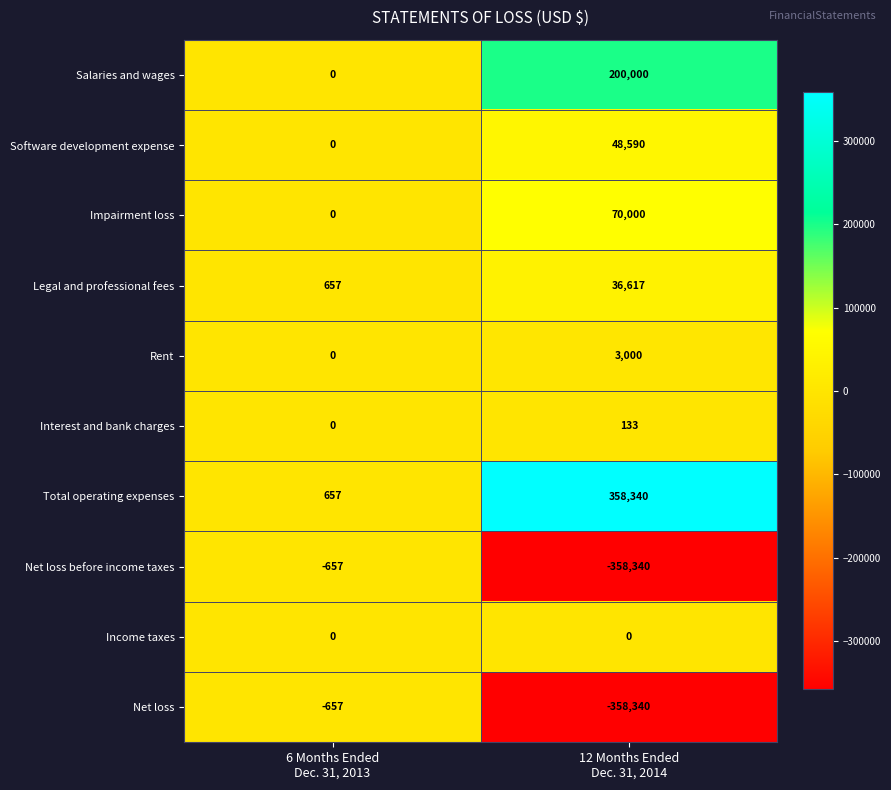

What is the maximum value for Legal and professional fees?

36617